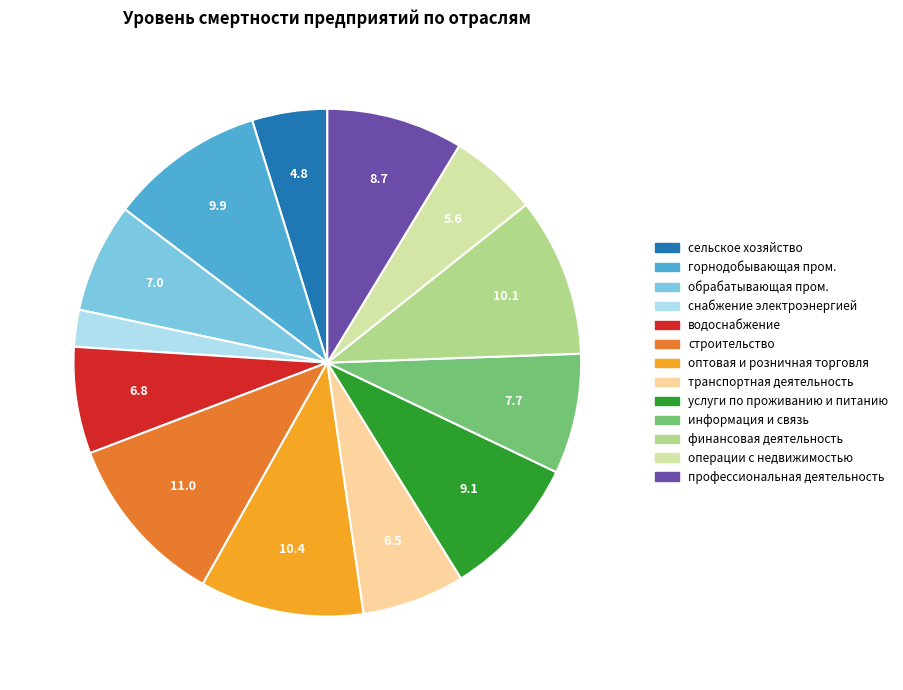

How many slices are in this pie chart?

13